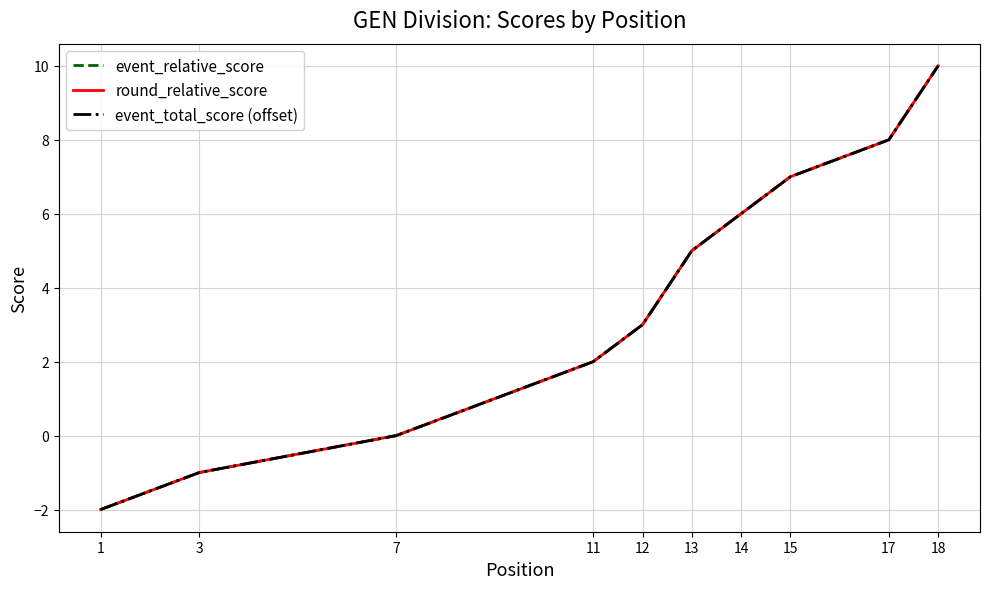

True or false: event_total_score (offset) and round_relative_score intersect in this chart.

False